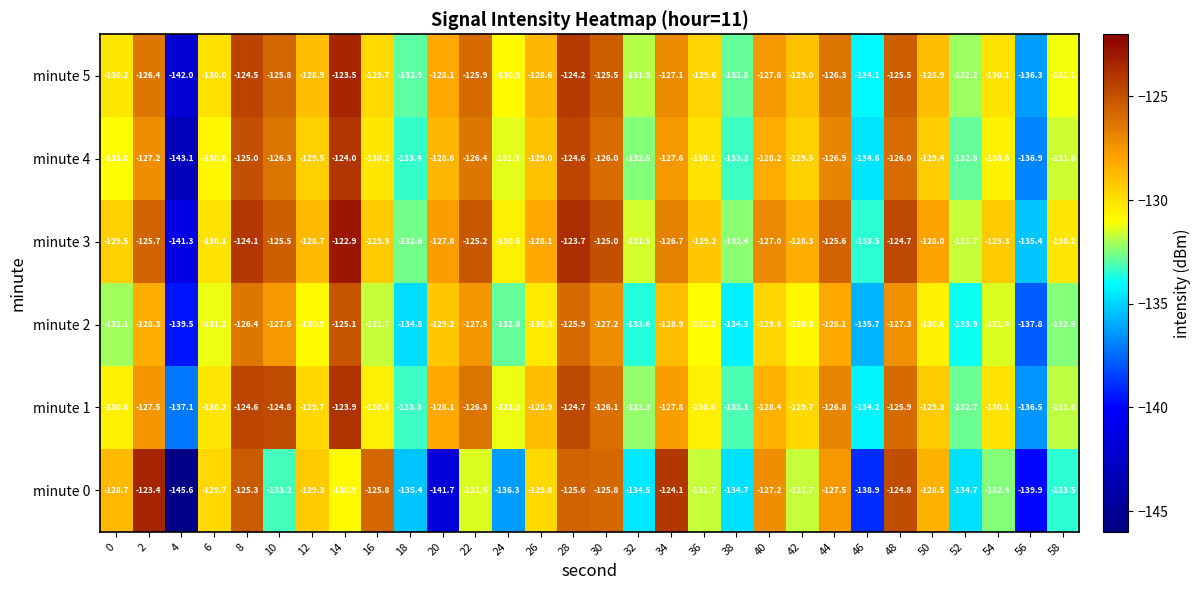

What is the minimum value for minute 4?

-143.1